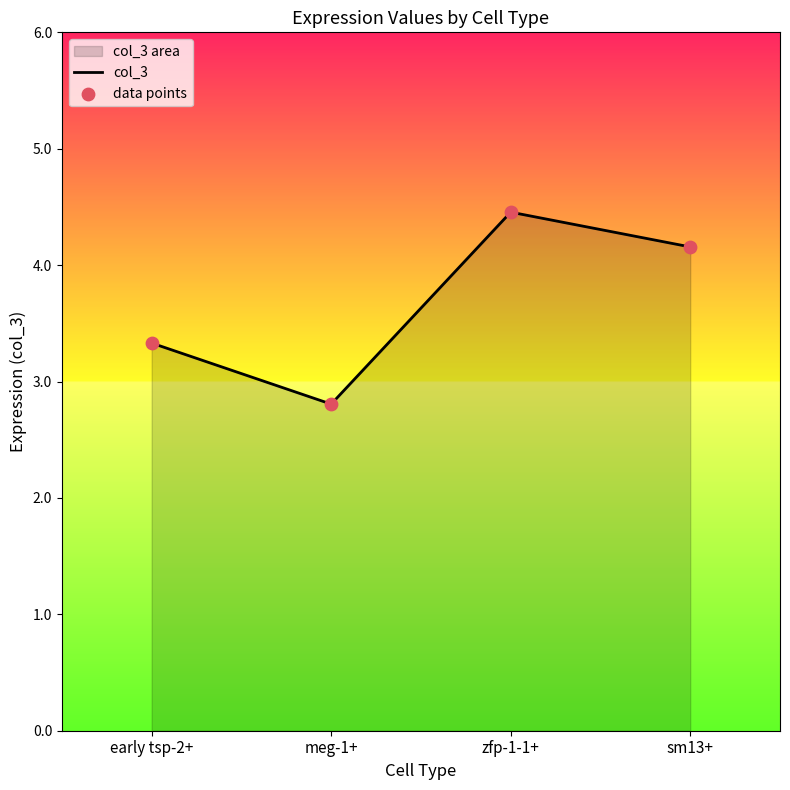

What is the ratio of the value at early tsp-2+ to the value at meg-1+?

1.2